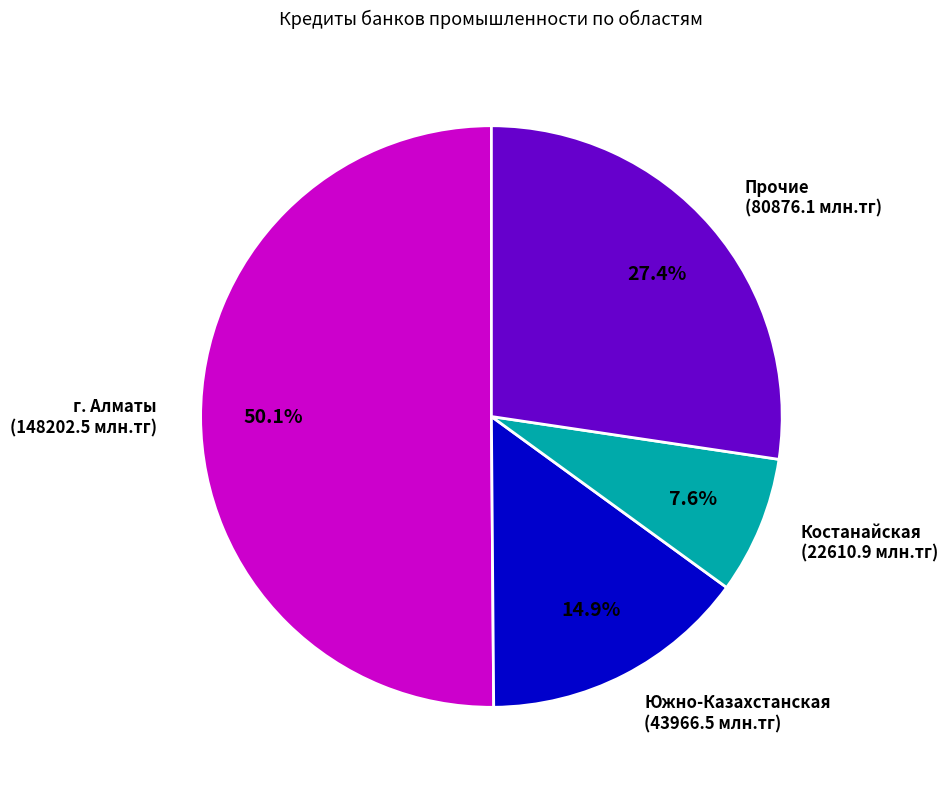

To the nearest percent, what is the difference between the largest and smallest slice percentages?

42%